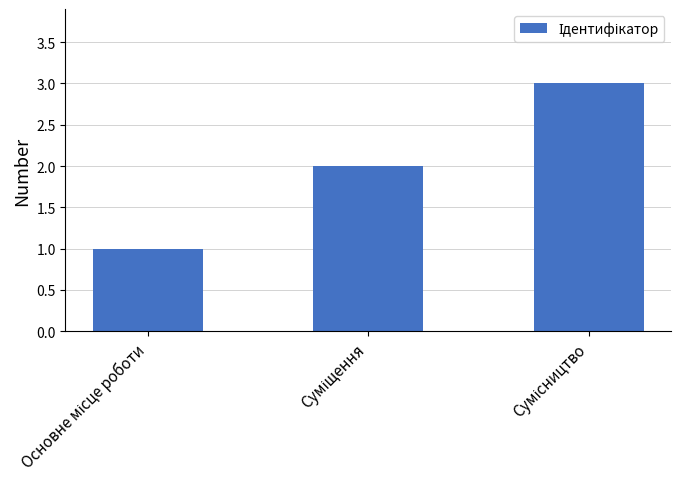

What is the difference between the maximum and second lowest values?

1